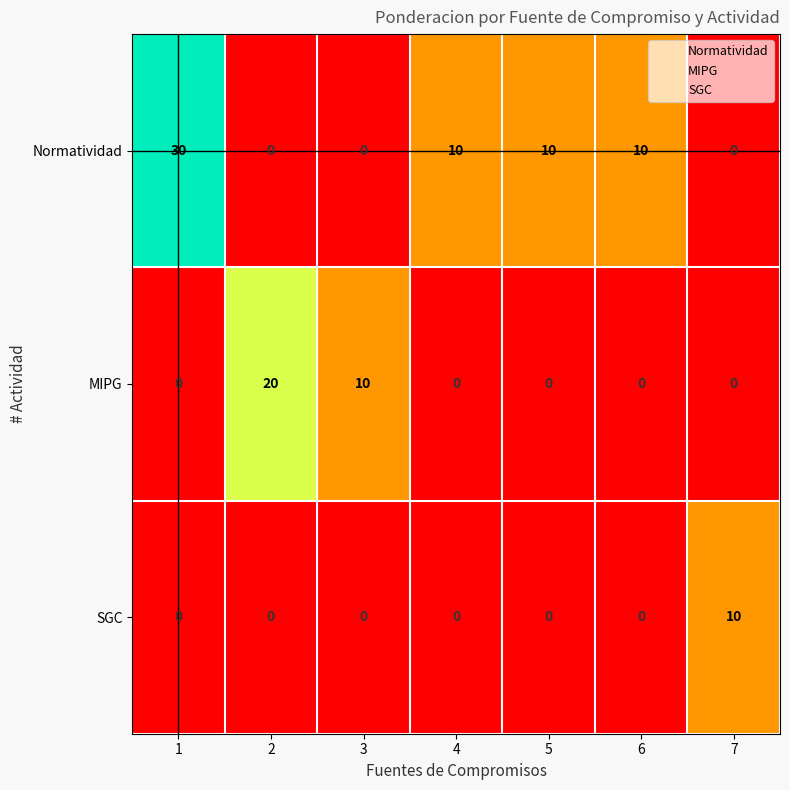

What is the greatest value displayed?

30